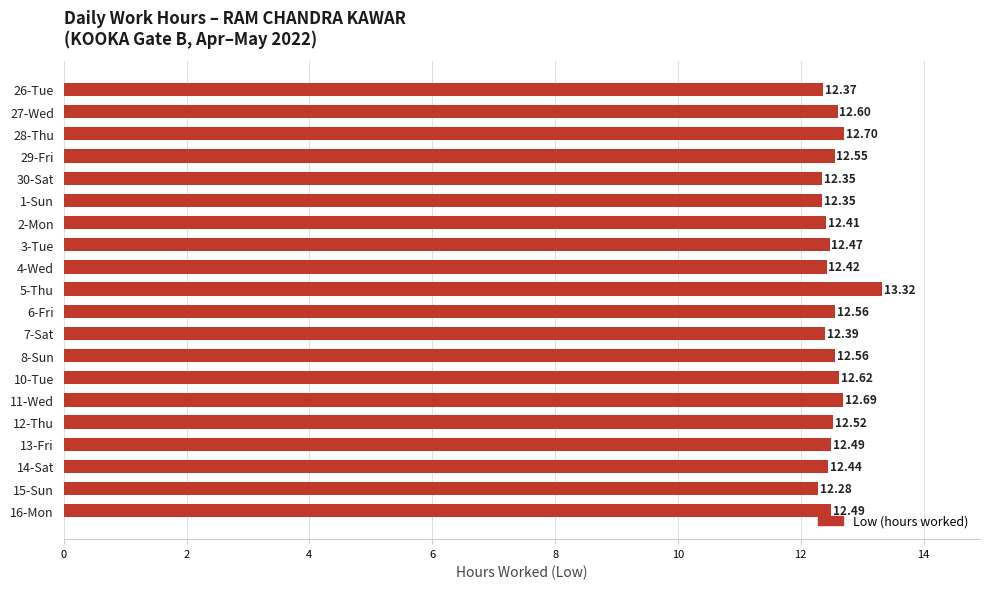

What is the average value?

12.5